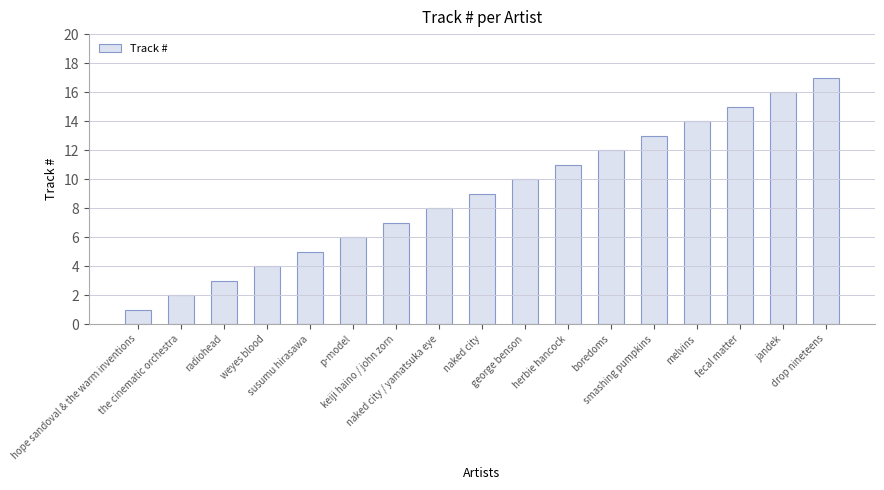

What is the label of the 5th bar from the left?

susumu hirasawa